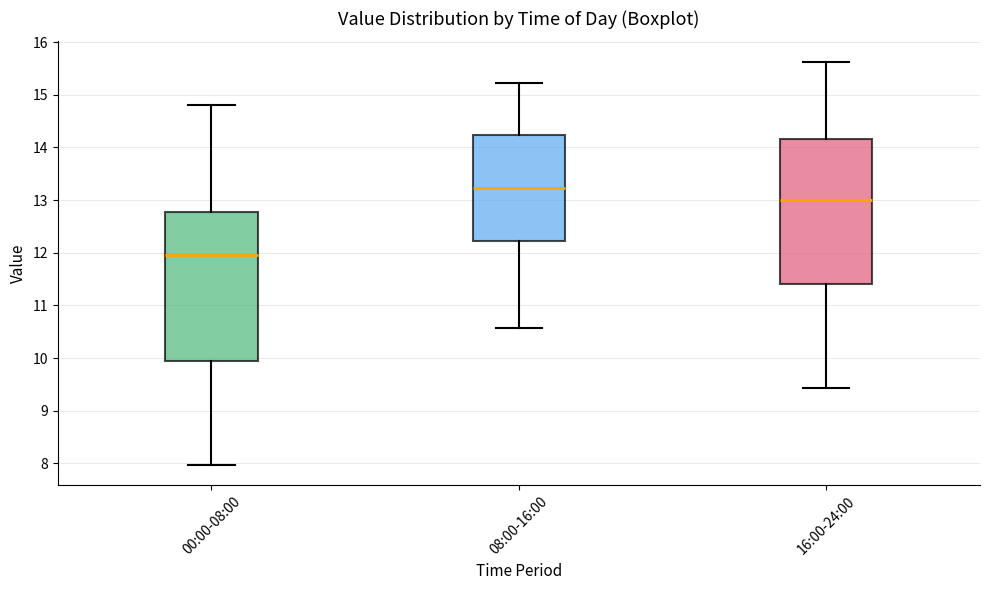

Reading left to right, transcribe this box plot: for each box, give where its median line is, the range the box spans, and where its two whiskers end, as read against the y-axis. The values are not printed on the chart, so give them approximately, as read against the axis.

00:00-08:00: median 12.0, box 10.0 to 12.8, whiskers 8.0 to 14.8
08:00-16:00: median 13.2, box 12.2 to 14.2, whiskers 10.6 to 15.2
16:00-24:00: median 13.0, box 11.4 to 14.2, whiskers 9.4 to 15.6